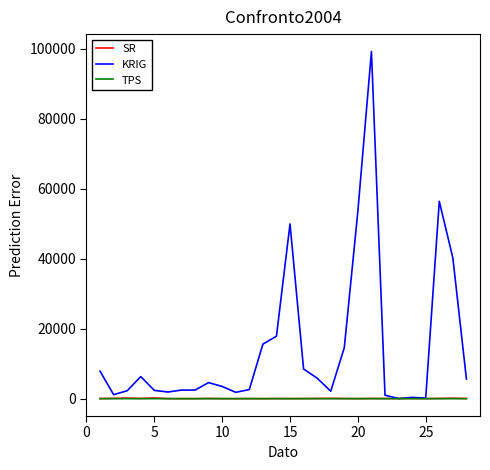

Which series has the largest total across all categories?

KRIG